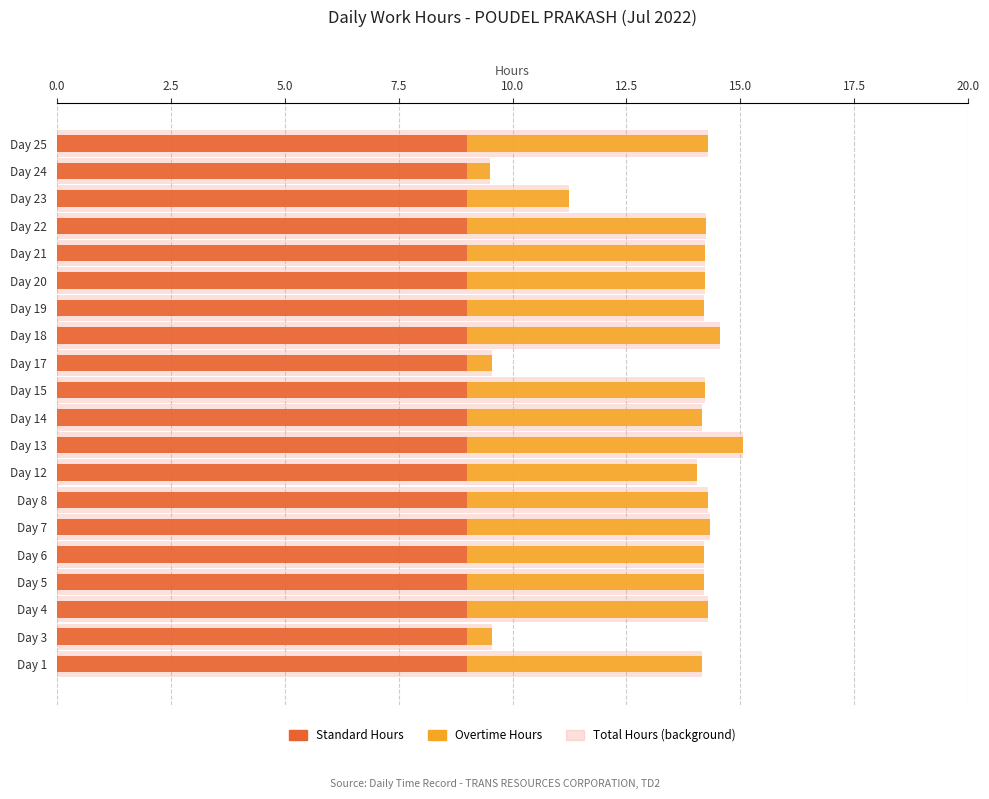

What is the maximum value shown in the chart?

6.1